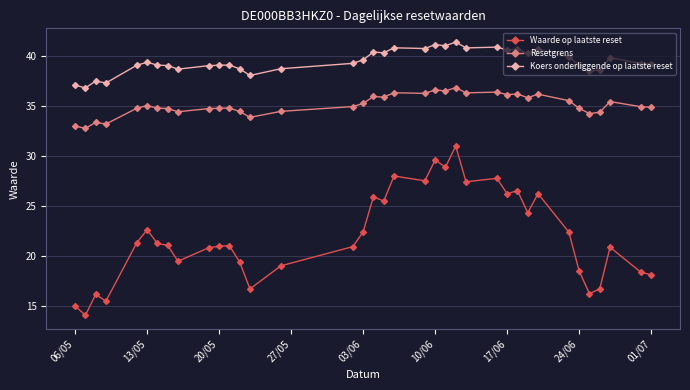

List the series in order of their overall mean, highest first.

Koers onderliggende op laatste reset, Resetgrens, Waarde op laatste reset